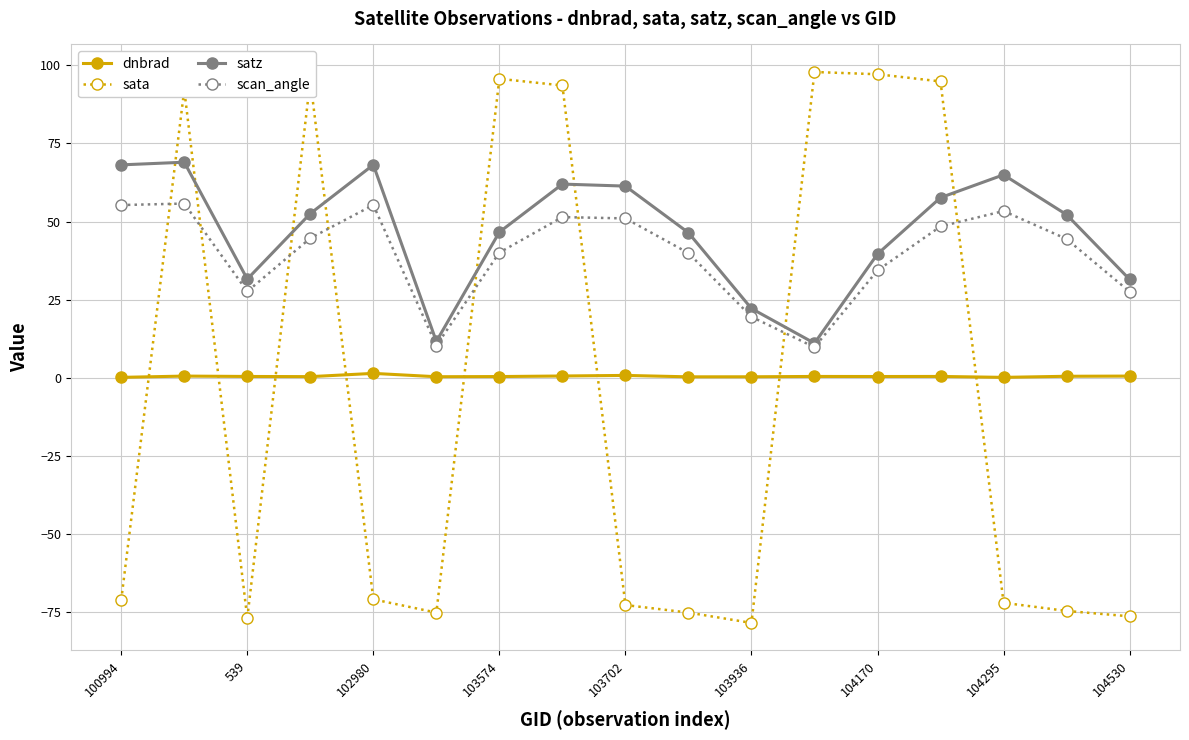

What is the minimum value shown in the chart?

-78.4